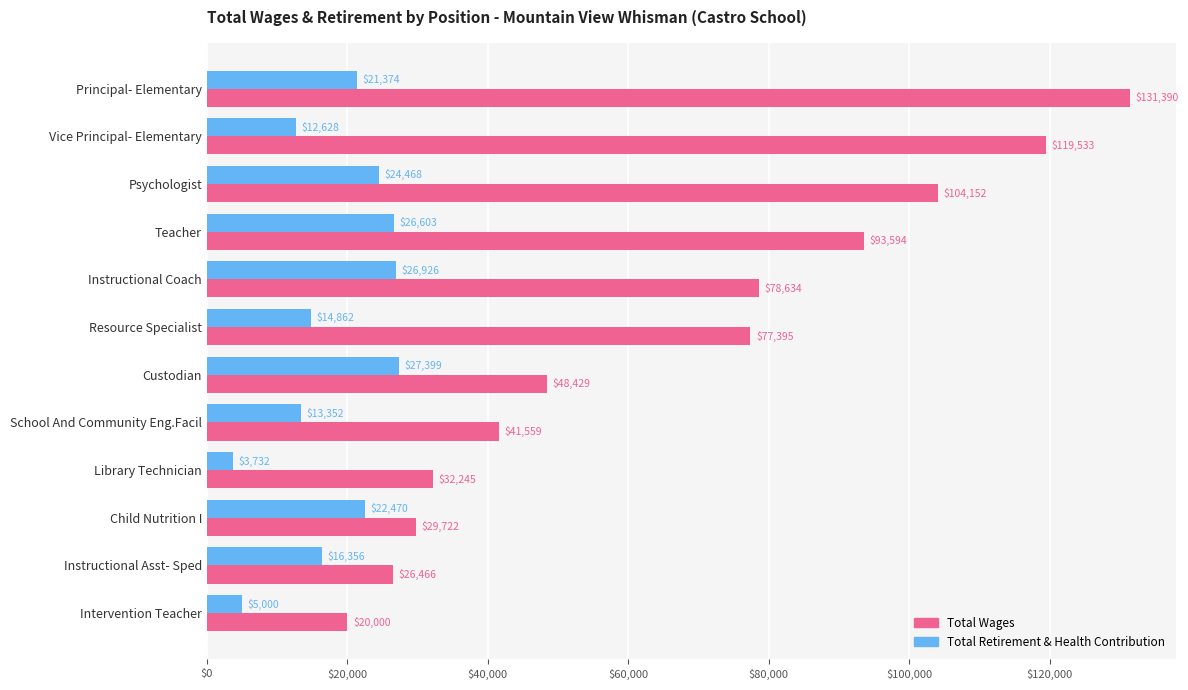

List the series in order of their overall mean, lowest first.

Total Retirement & Health Contribution, Total Wages